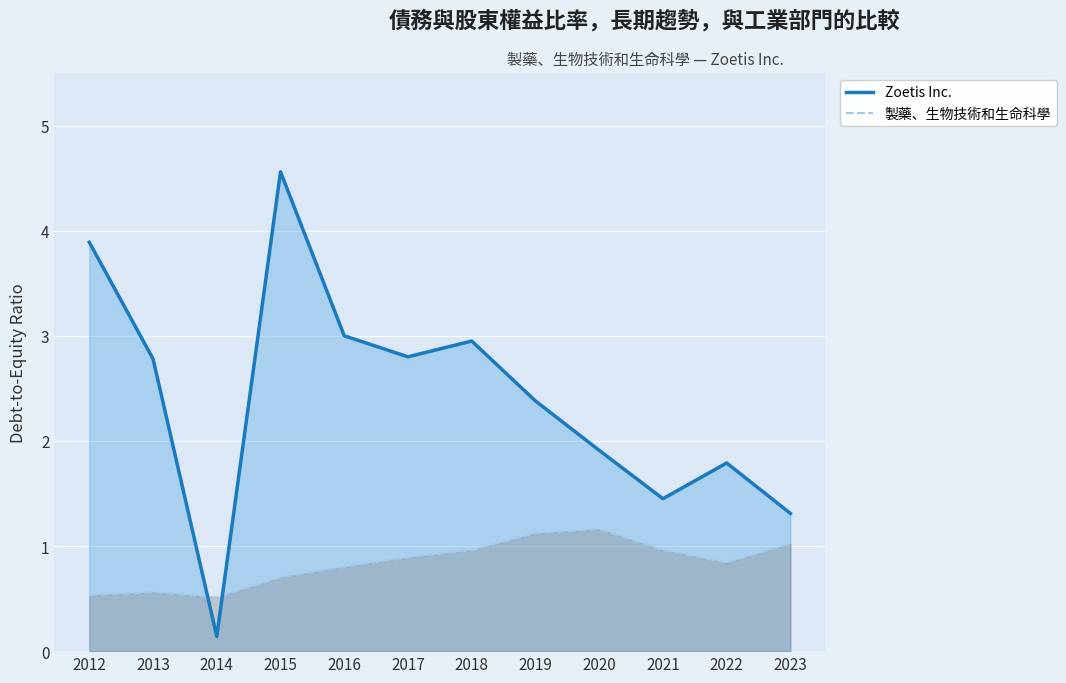

Where is the first local minimum for 製藥、生物技術和生命科學?

2014